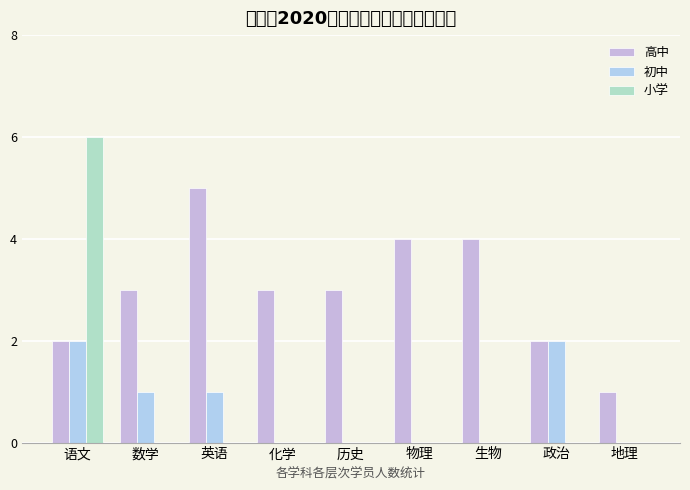

Between 历史 and 地理, which is larger?

历史